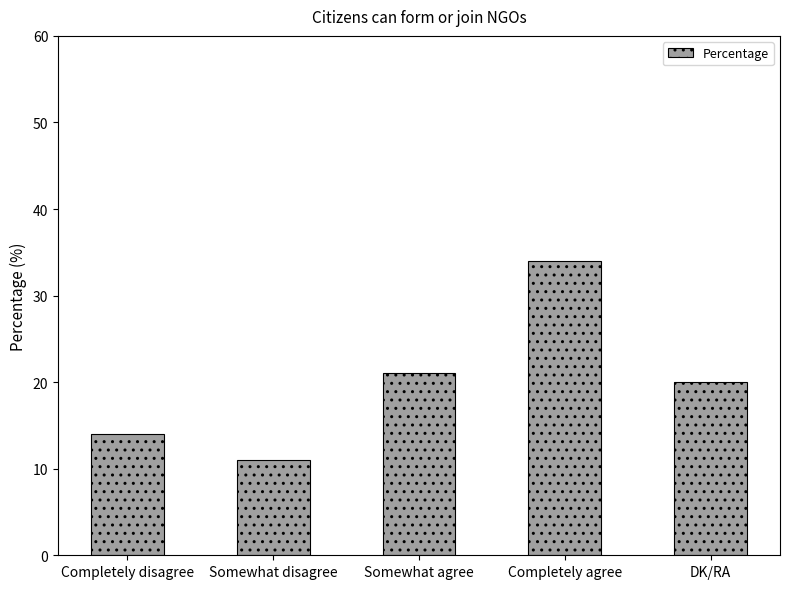

Where does the data first go above 20?

Somewhat agree